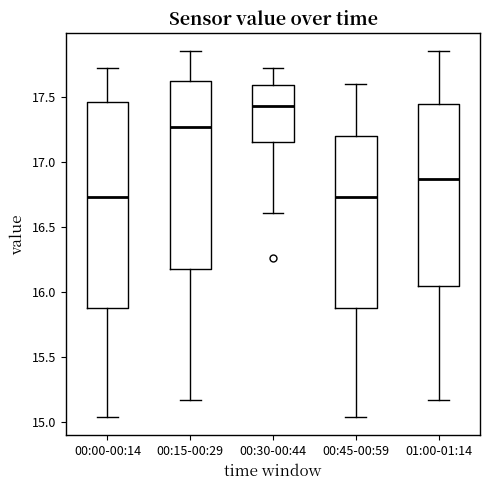

Where does the median line of the box for 01:00-01:14 sit on the y-axis? The values are not printed on the chart, so give them approximately, as read against the axis.

16.85